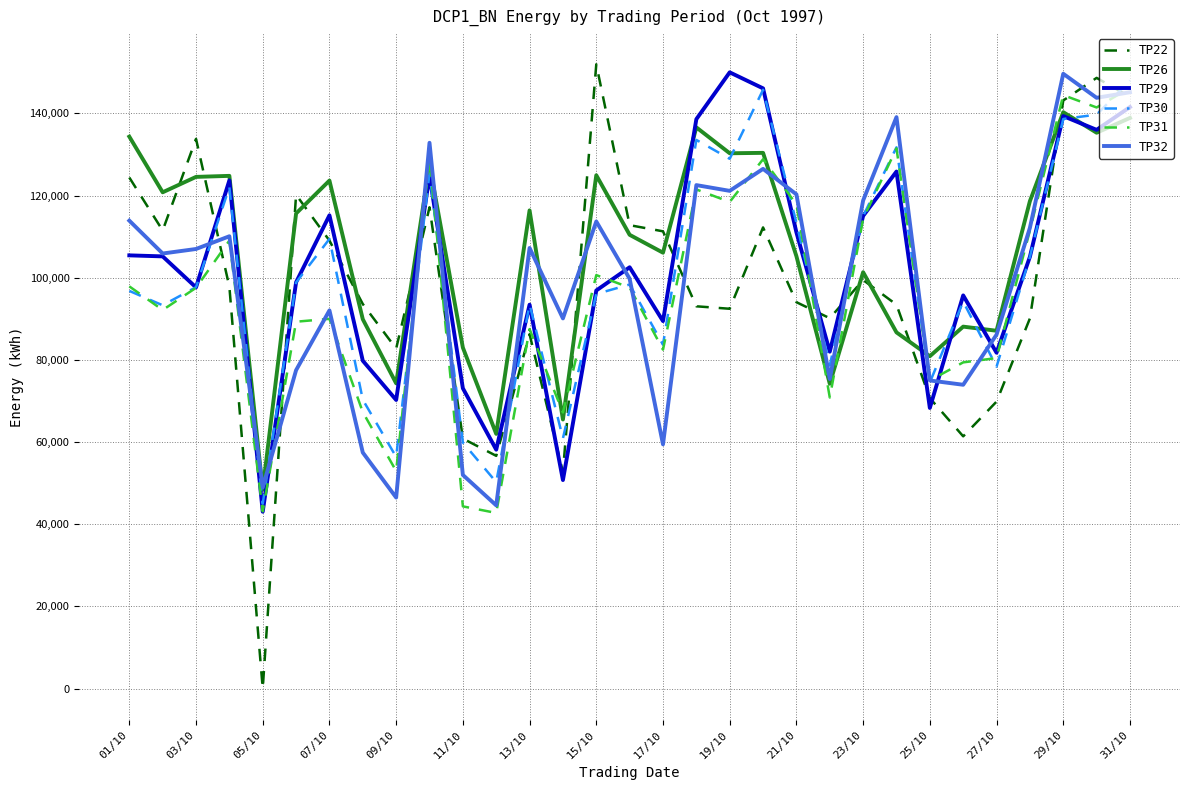

What is the greatest value displayed?

151950